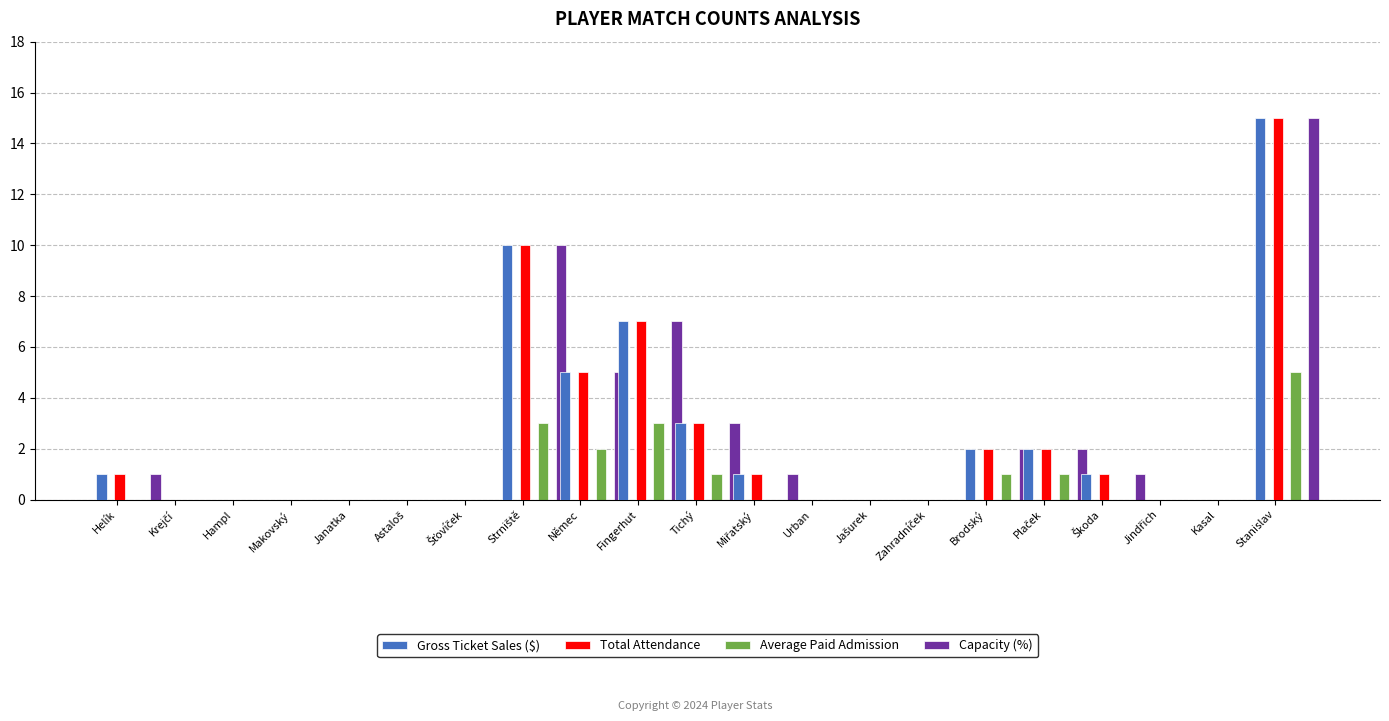

What is the label of the 2nd bar from the right?

Kasal